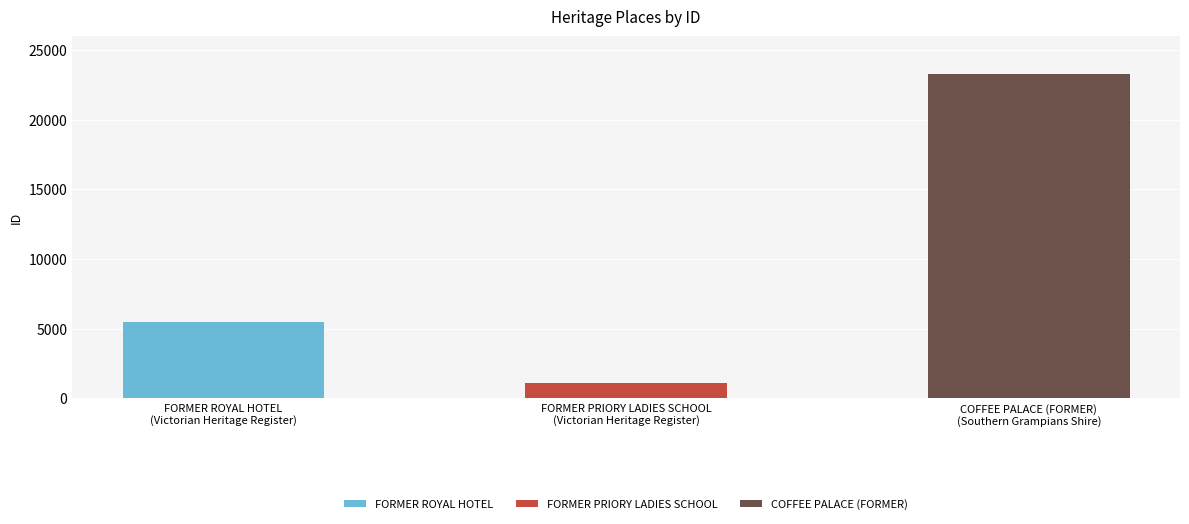

What is the label of the 2nd bar from the left?

FORMER PRIORY LADIES SCHOOL